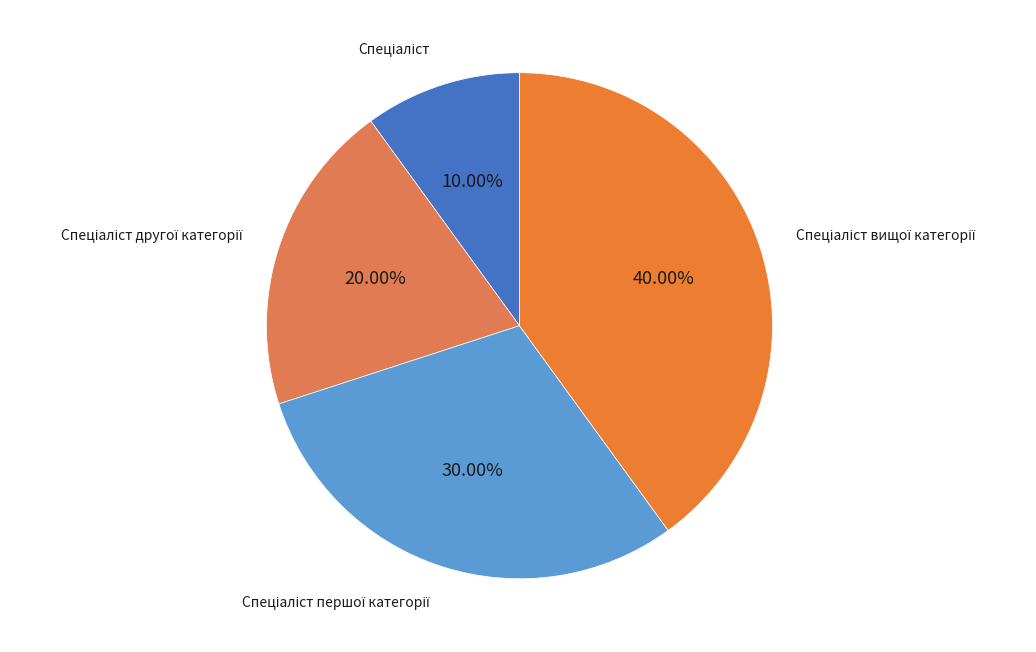

Which category has the biggest portion of the pie?

Спеціаліст вищої категорії